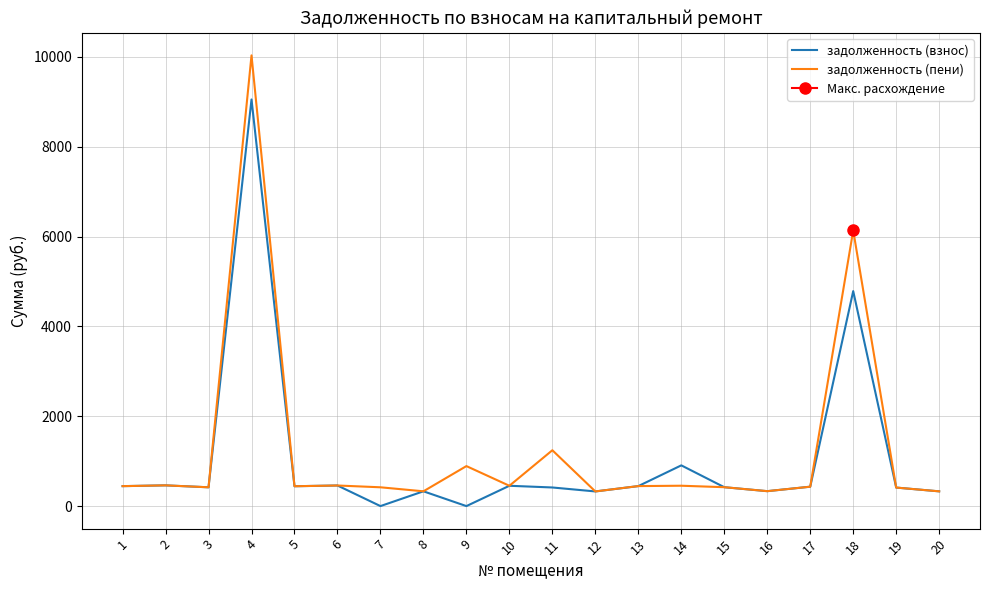

In задолженность (пени), how many points are higher than both neighbors (excluding endpoints)?

7